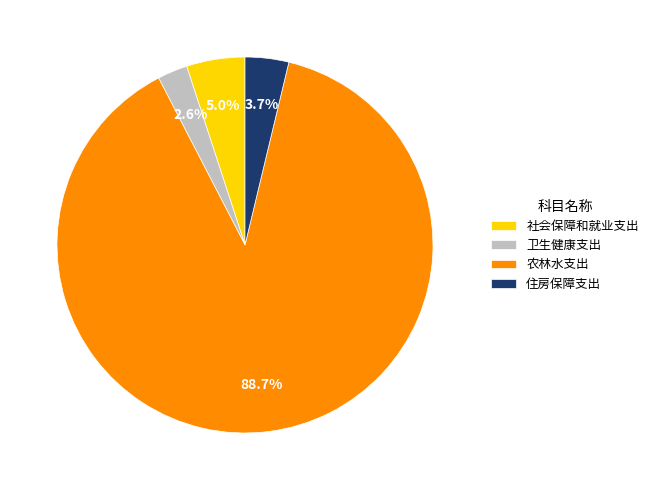

Rank the categories by value from lowest to highest.

卫生健康支出, 住房保障支出, 社会保障和就业支出, 农林水支出